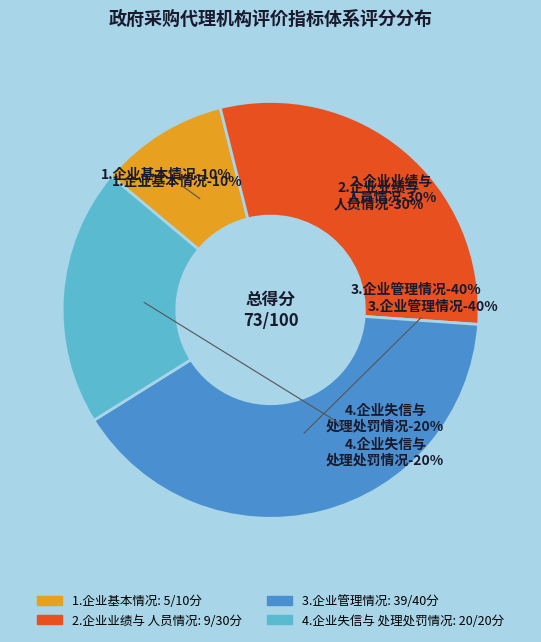

To the nearest percent, what portion does 2.企业业绩与人员情况（30%） represent?

30%